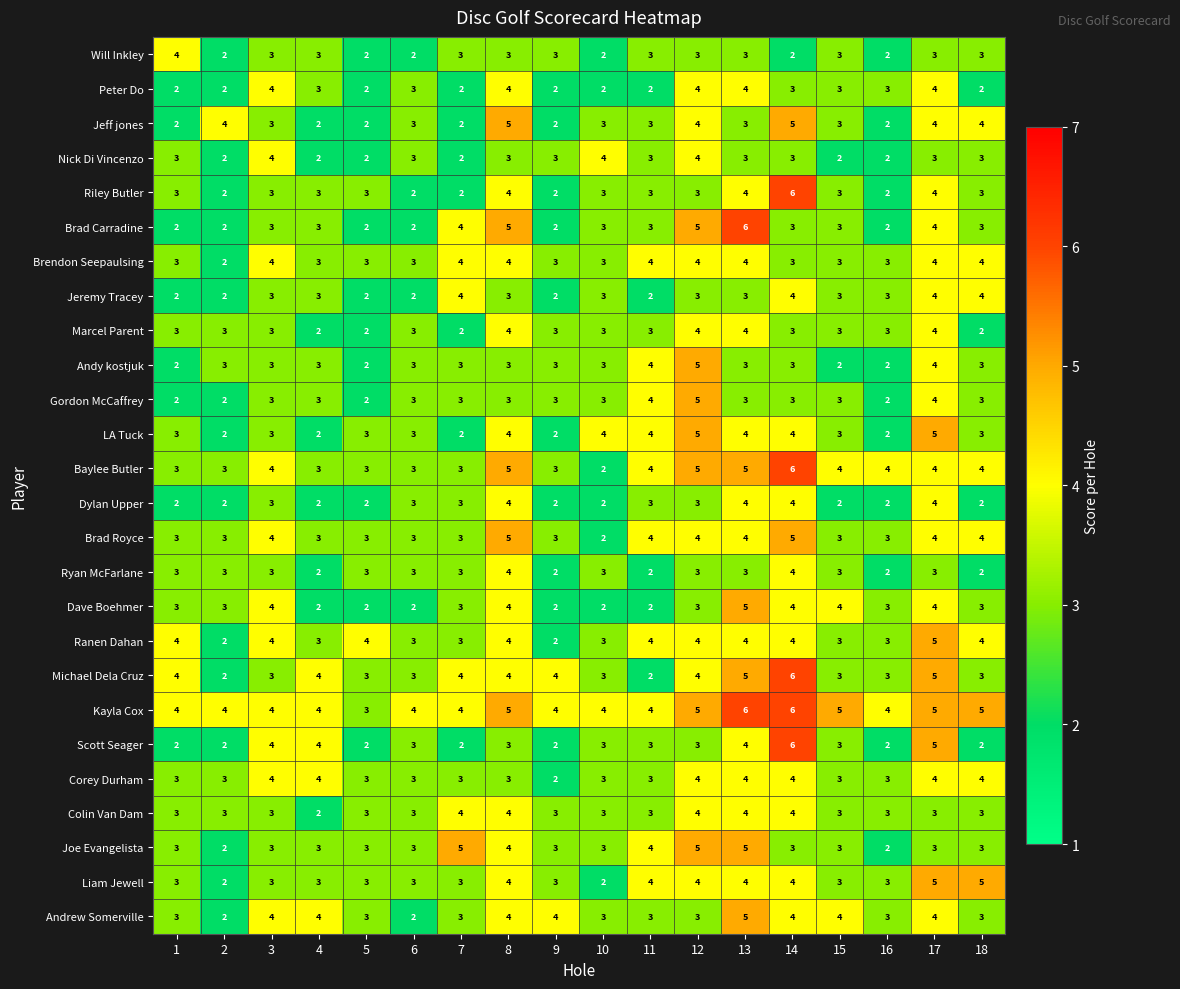

The Riley Butler series shows 5 at 1. True or false?

False